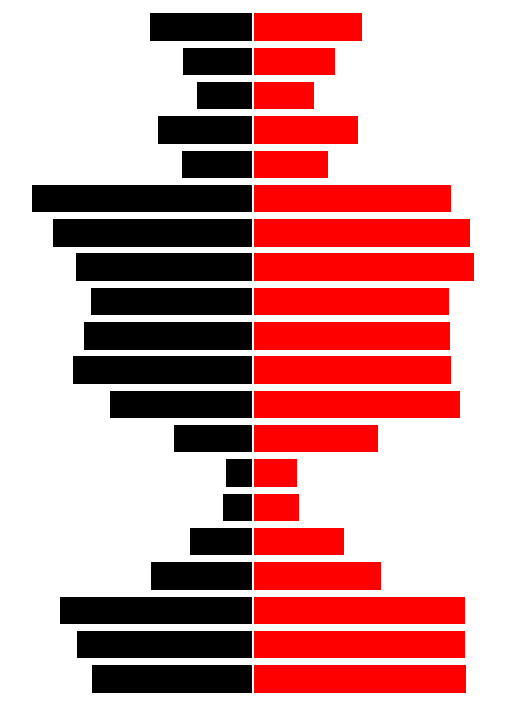

How many values in the This Area series exceed -46?

8